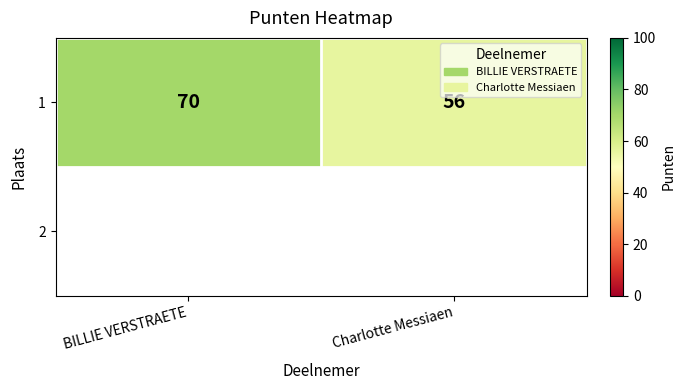

What is the difference between the values at Charlotte Messiaen and BILLIE VERSTRAETE?

14